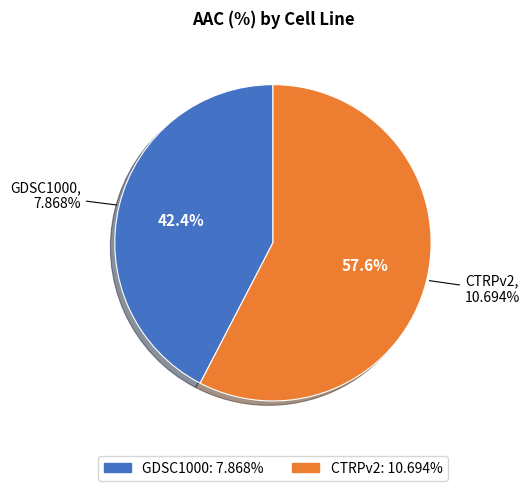

How many slices are in this pie chart?

2